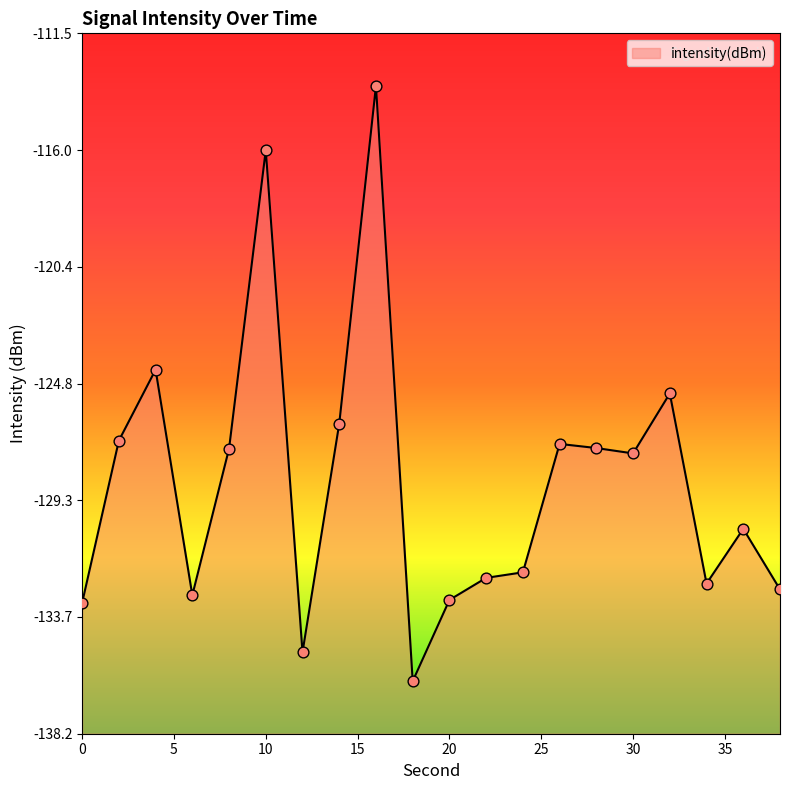

Between 6 and 28, which is larger?

28